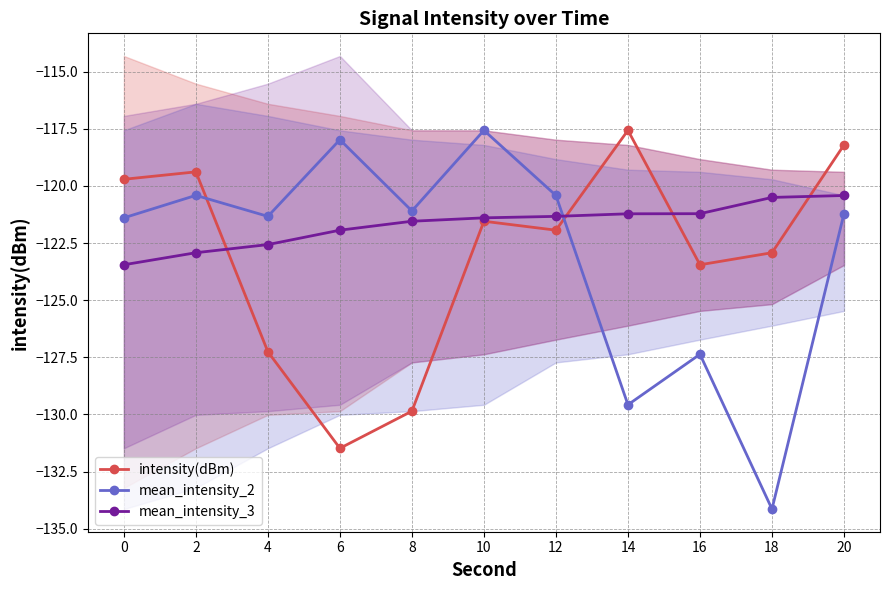

What is the difference between the highest and lowest values at 0?

3.7